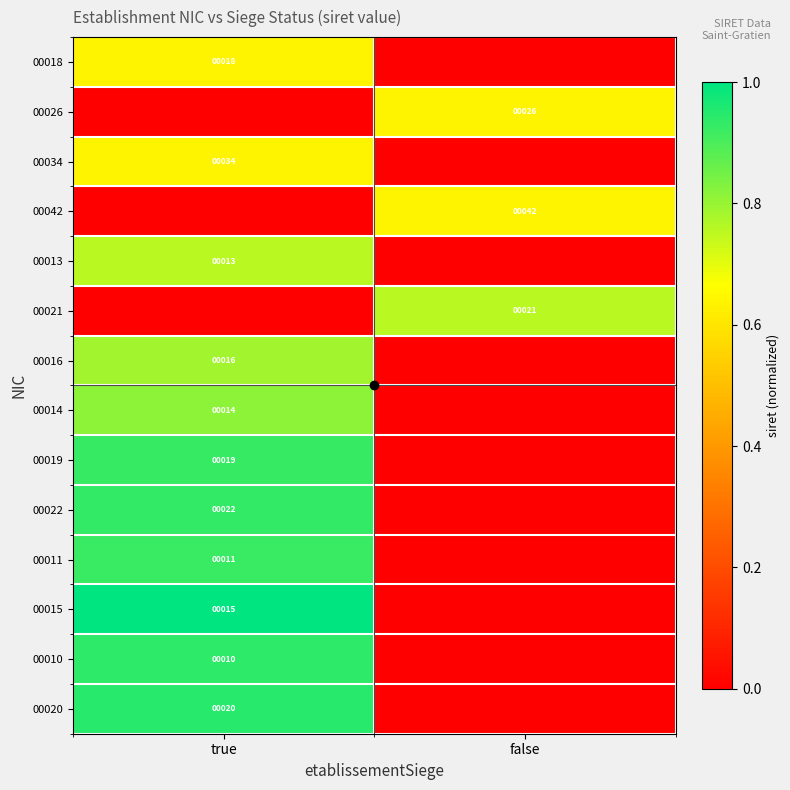

What is the spread (max minus min) of values at false?

0.8